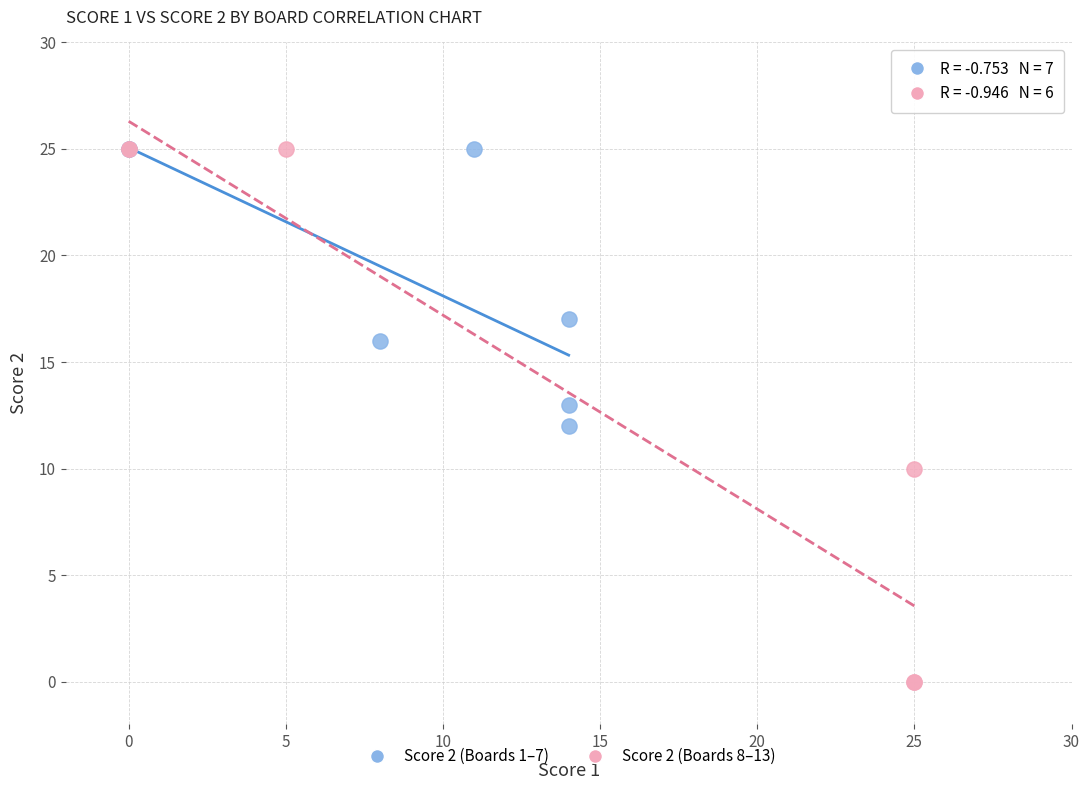

Which series has the largest Y range (max minus min)?

Score 2 (Boards 8–13)